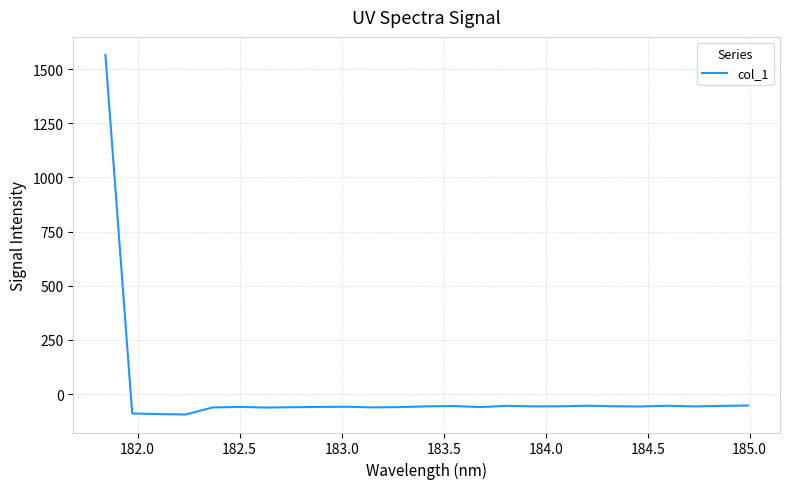

What is the maximum value shown in the chart?

1565.6